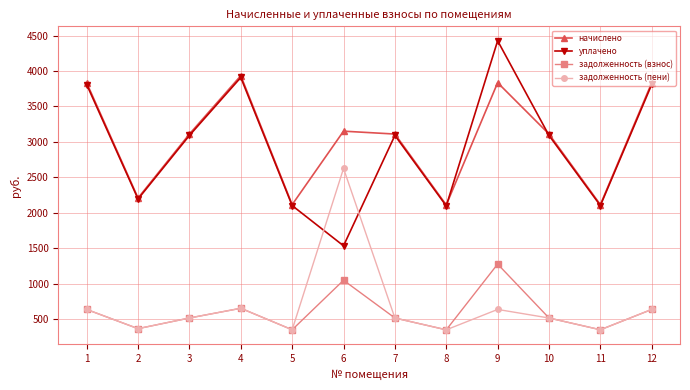

What is the minimum value for начислено?

2111.5